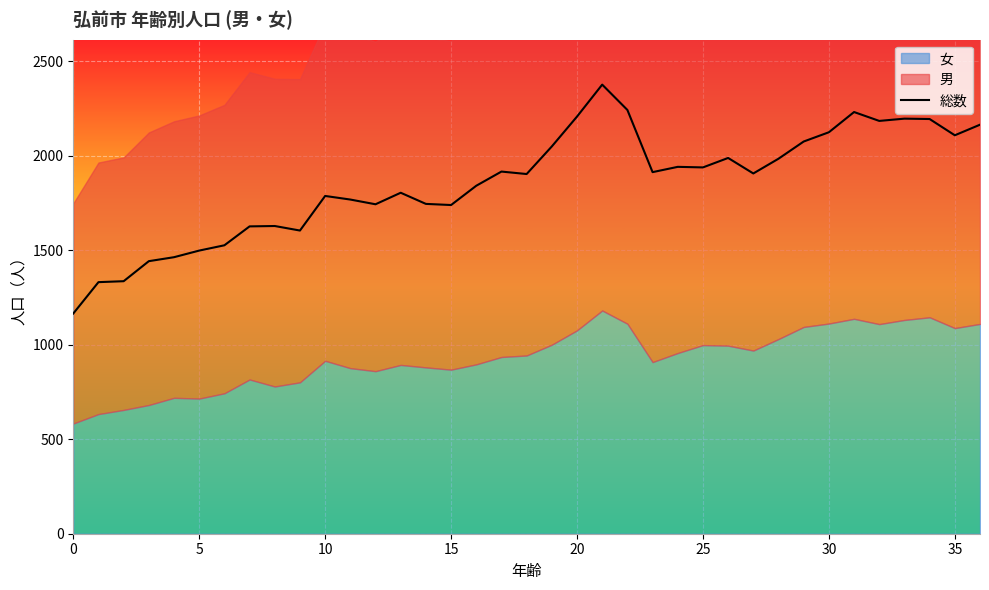

What is the sum of all values?

68685